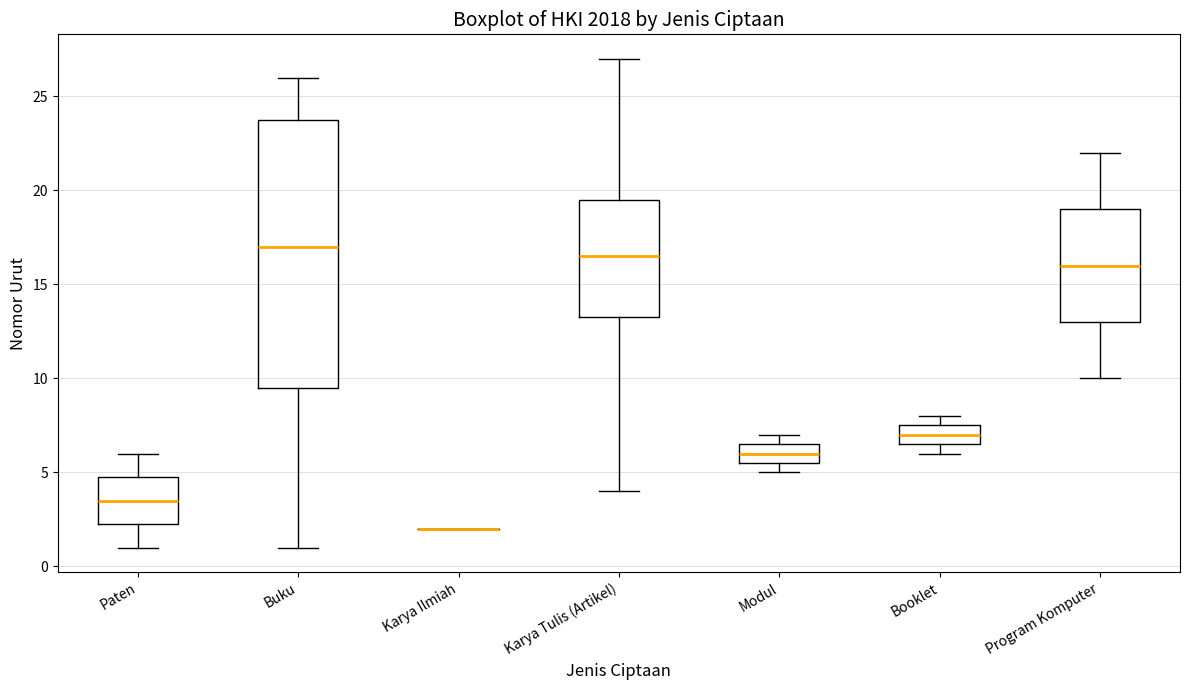

Reading left to right, read every box against the y-axis: the position of its median line, the range the box covers, and the ends of its whiskers. The values are not printed on the chart, so give them approximately, as read against the axis.

Paten: median 3.5, box 2.5 to 5.0, whiskers 1.0 to 6.0
Buku: median 17.0, box 9.5 to 24.0, whiskers 1.0 to 26.0
Karya Ilmiah: box collapsed to a line at 2.0, whiskers 2.0 to 2.0
Karya Tulis (Artikel): median 16.5, box 13.5 to 19.5, whiskers 4.0 to 27.0
Modul: median 6.0, box 5.5 to 6.5, whiskers 5.0 to 7.0
Booklet: median 7.0, box 6.5 to 7.5, whiskers 6.0 to 8.0
Program Komputer: median 16.0, box 13.0 to 19.0, whiskers 10.0 to 22.0